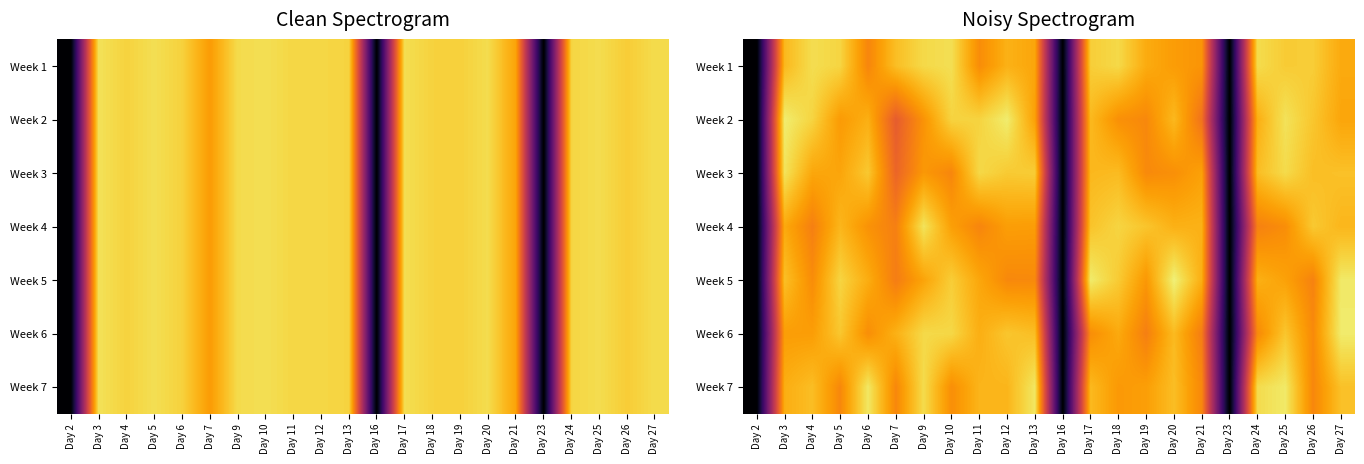

How many series are shown in this chart?

7